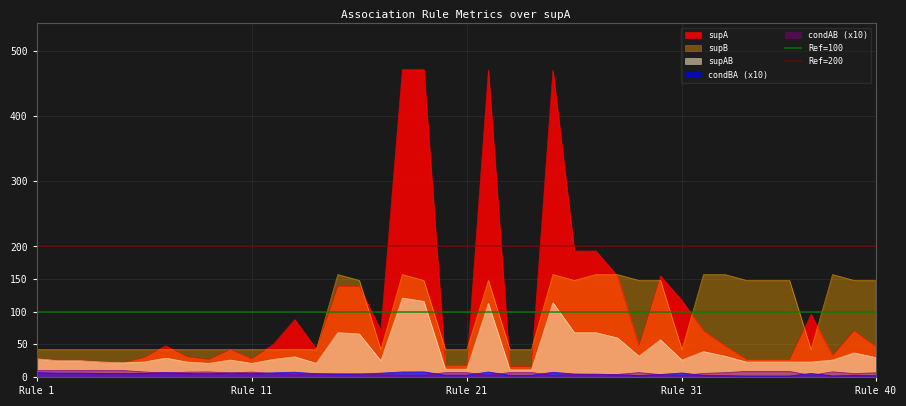

What is the lowest value of the supA series?

16.0